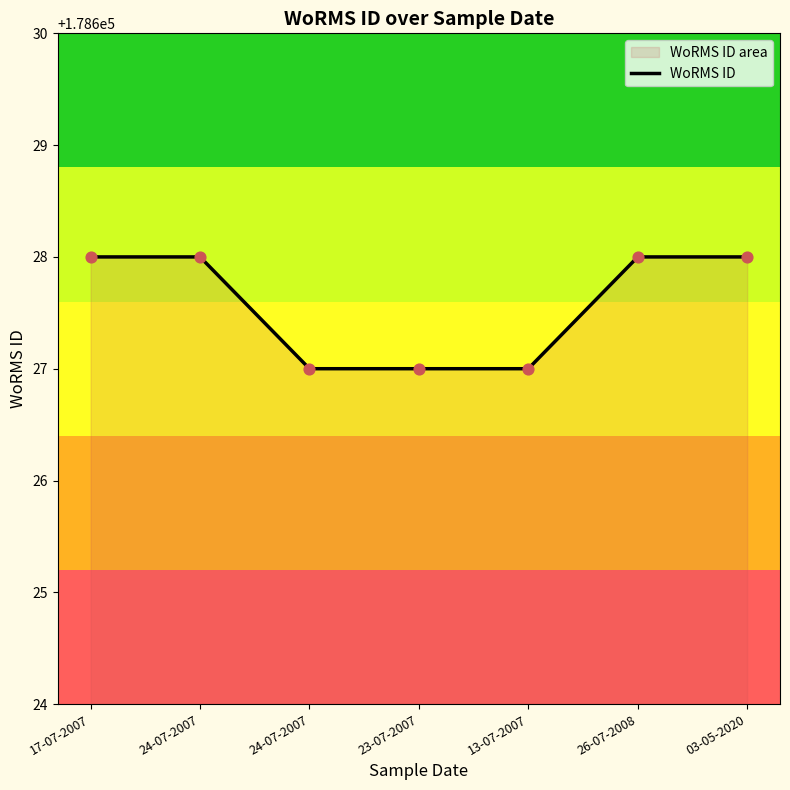

Between 24-07-2007 and 17-07-2007, which is larger?

17-07-2007